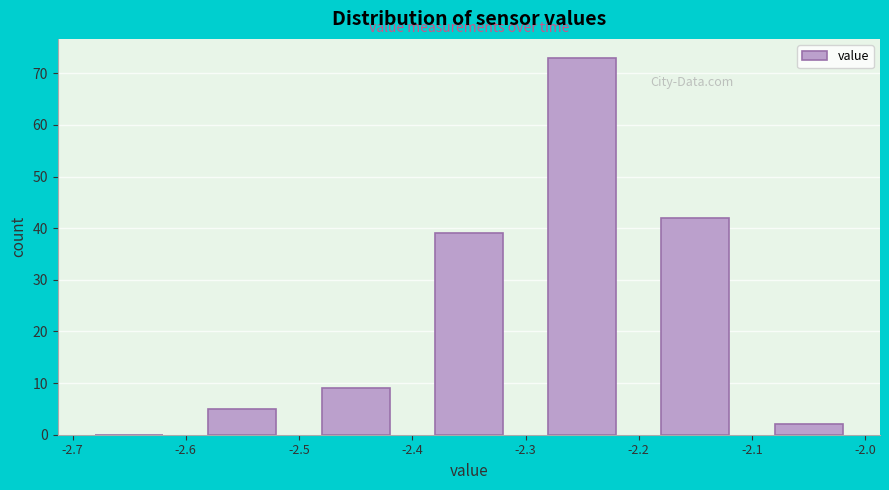

Which range on the x-axis has the tallest bar?

-2.3 to -2.2